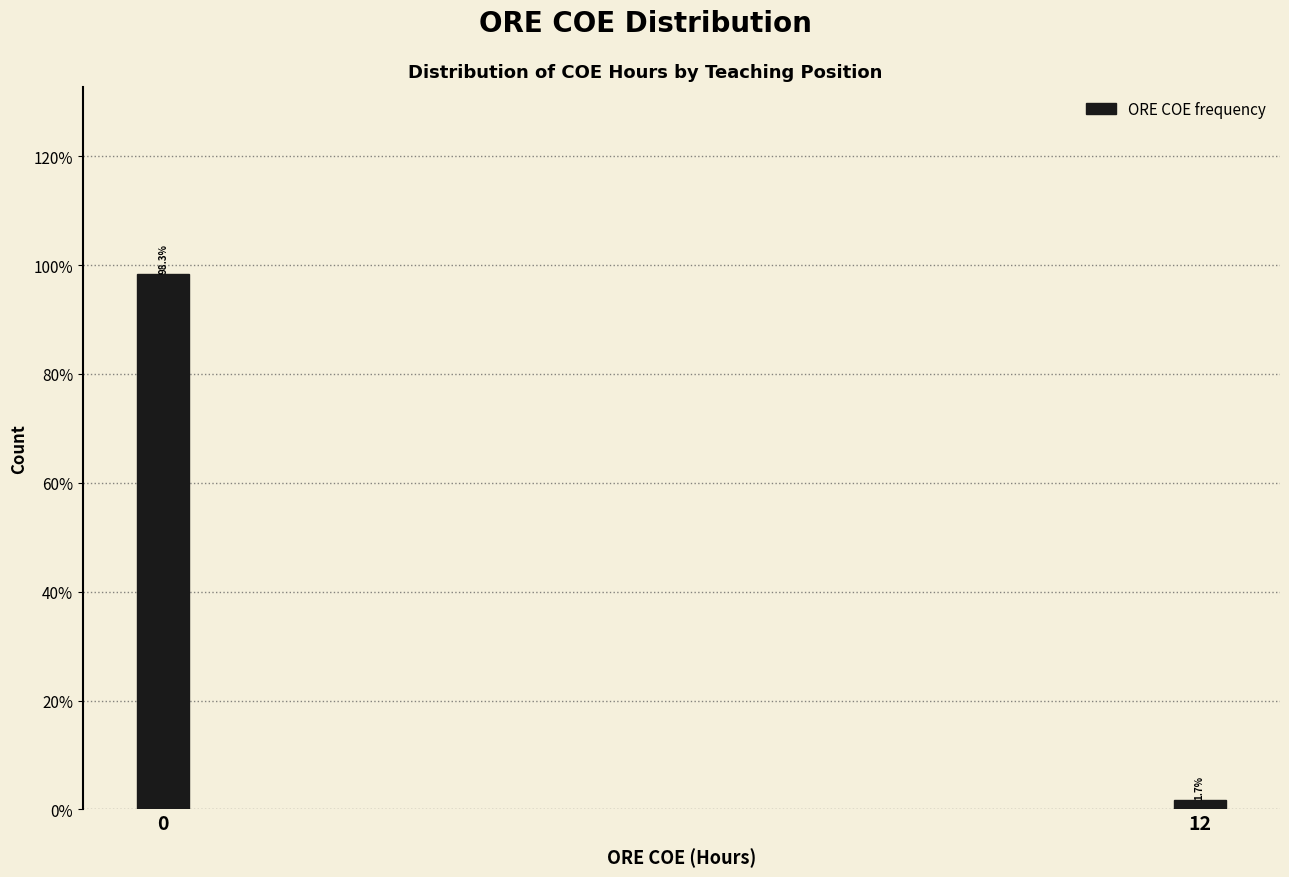

Reading right to left, extract all data points from this chart.

12=1.7	0=98.3